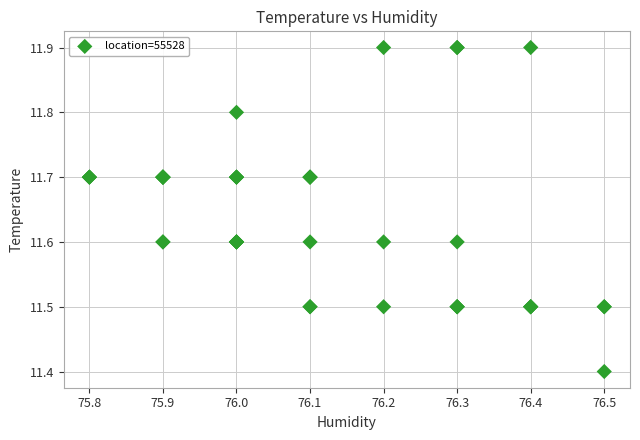

What Y value in the scatter plot is closest to 11?

11.4